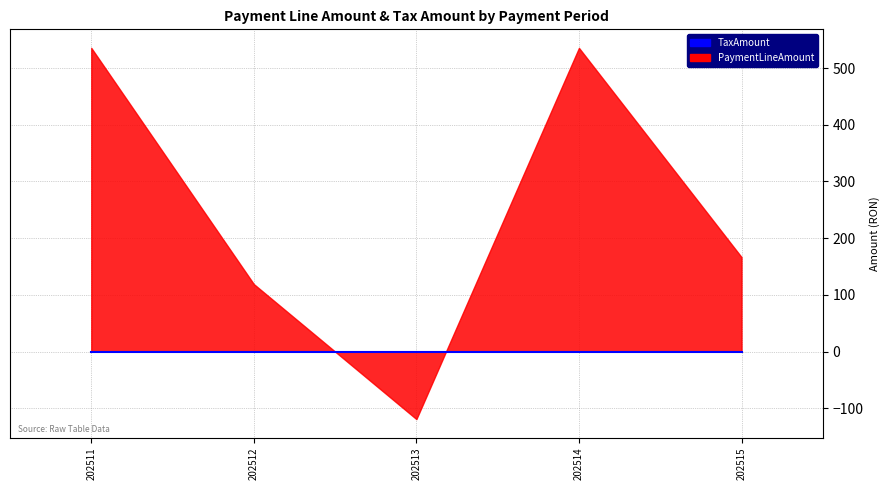

What is the total value across all series at 202513?

-119.0